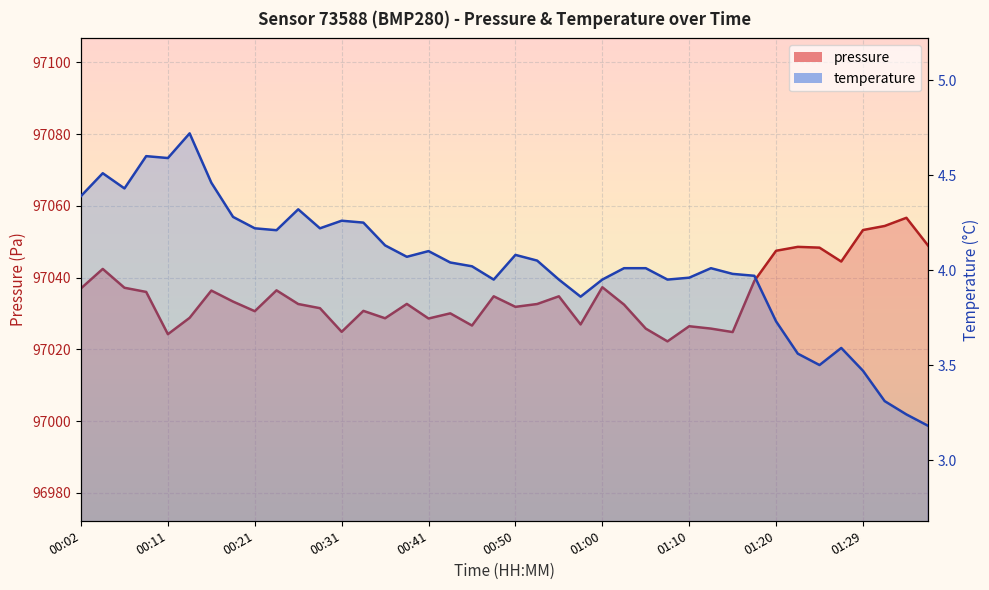

What is the value of the temperature point at the 15th from the left?

4.1